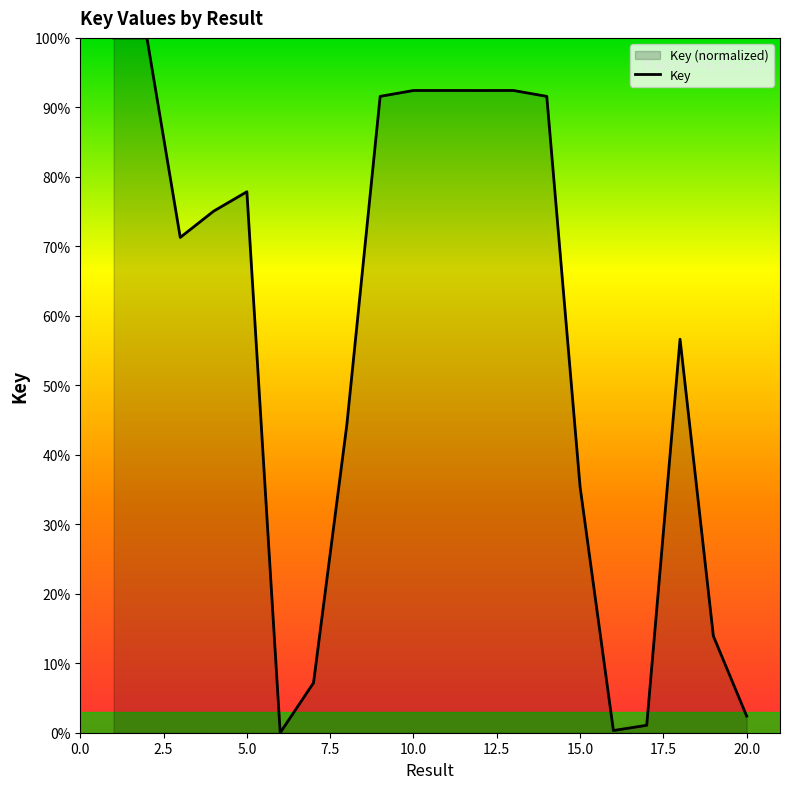

How many lines are shown in the chart?

1